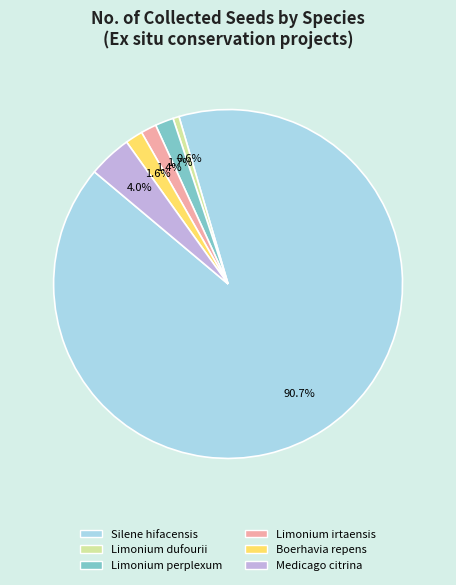

What is the largest slice in the pie chart?

Silene hifacensis